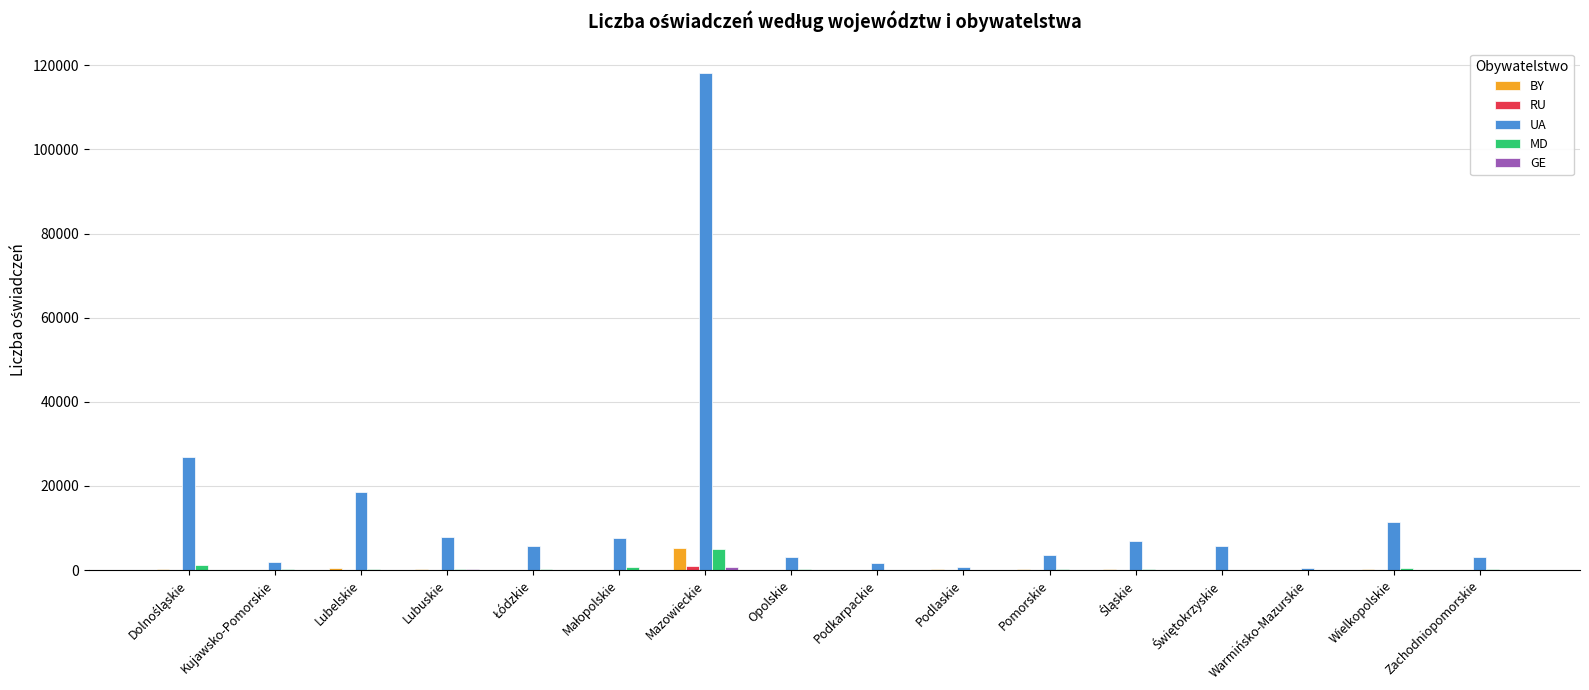

What is the average value of the UA series?

13979